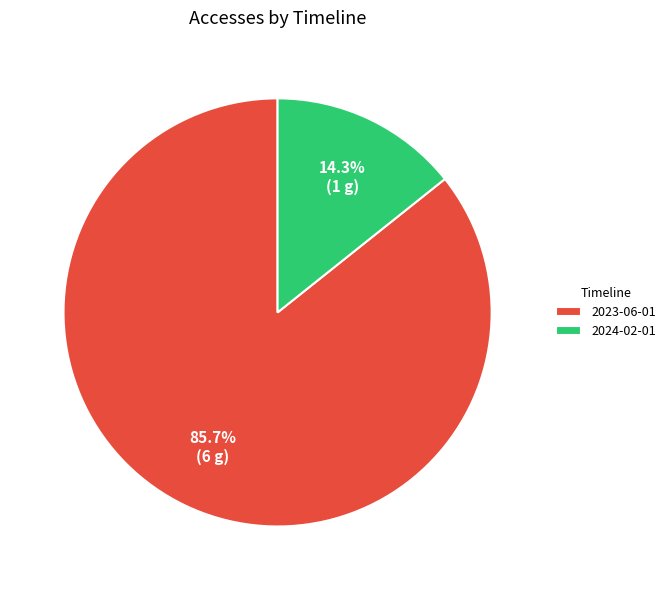

What is the largest slice in the pie chart?

2023-06-01